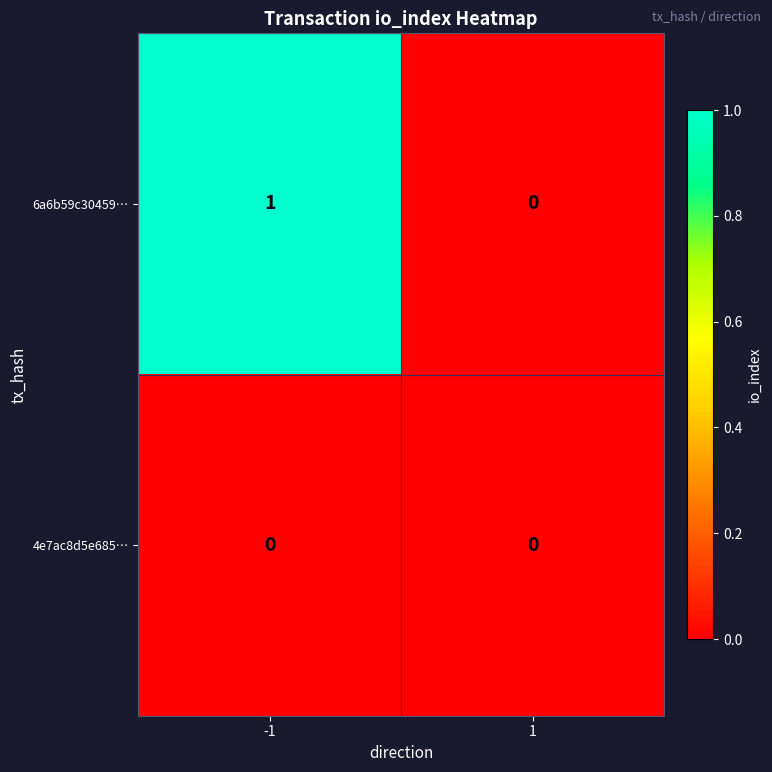

Rank the series by their average value, from highest to lowest.

6a6b59c30459…, 4e7ac8d5e685…